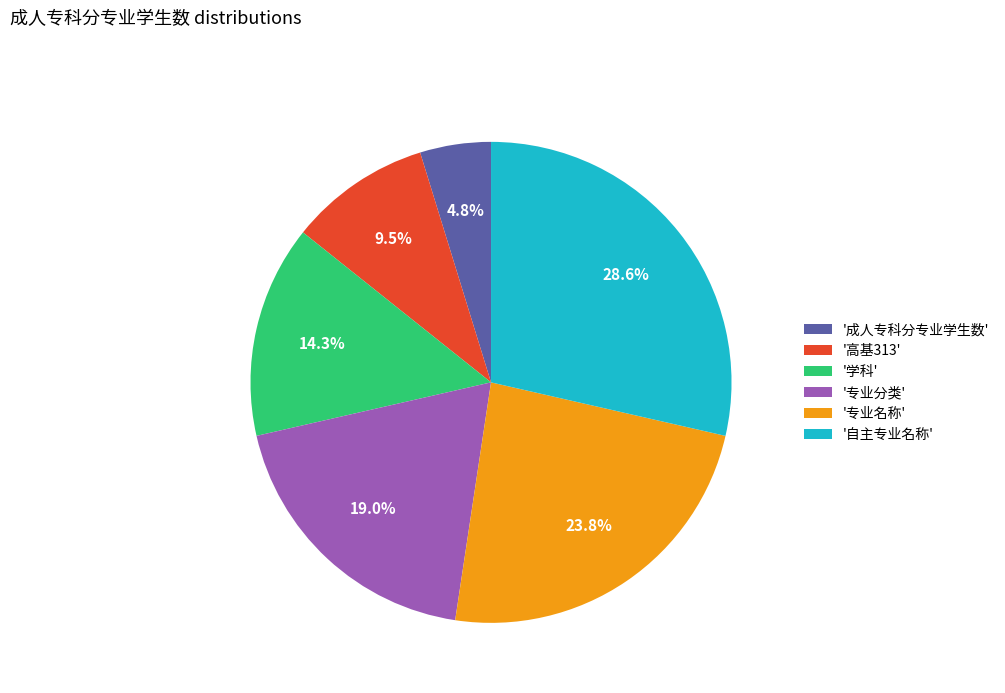

Is there any slice that represents more than half of the pie?

No